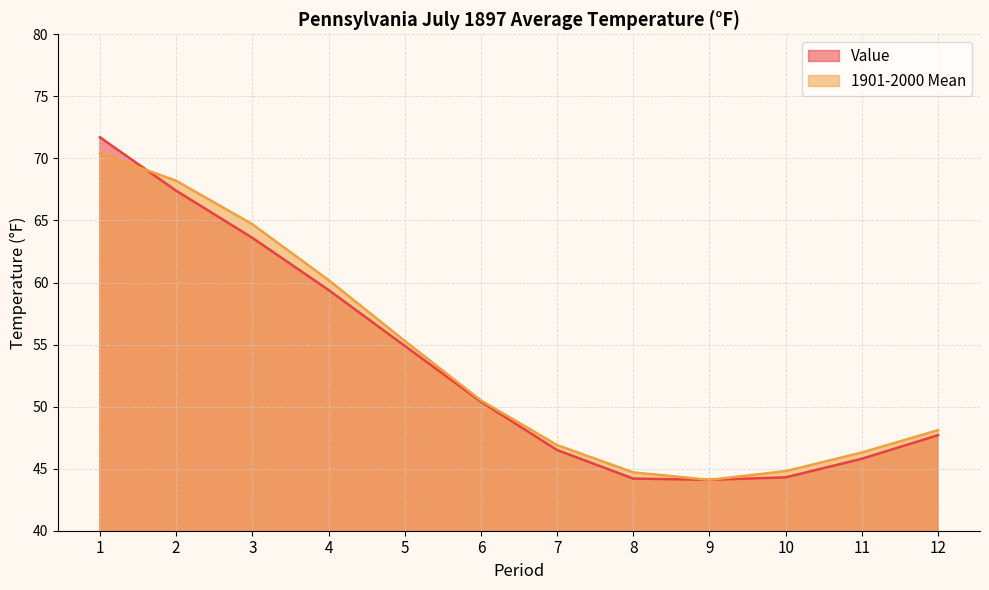

List the labels in order of 1901-2000 Mean value, largest first.

1, 2, 3, 4, 5, 6, 12, 7, 11, 10, 8, 9